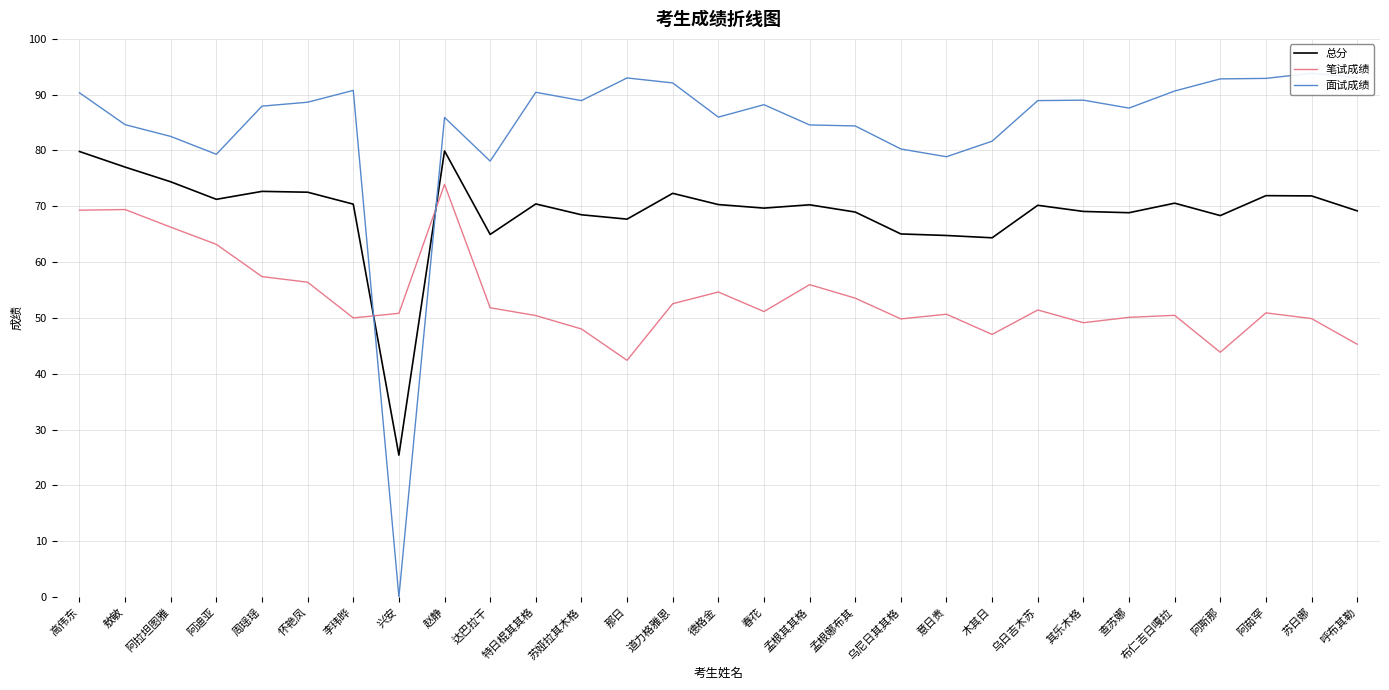

What are all the series names shown in the legend?

总分, 笔试成绩, 面试成绩